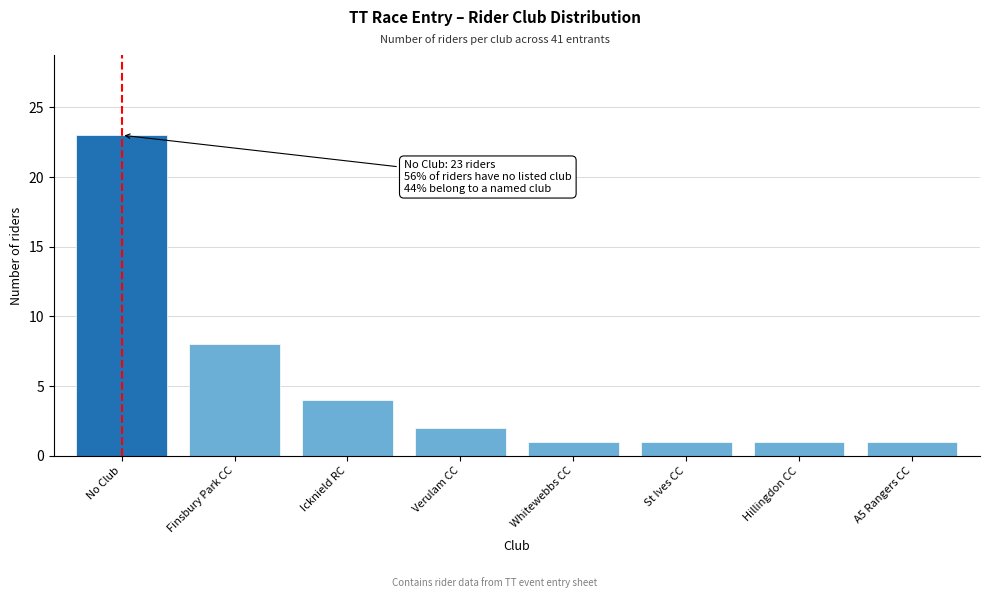

Reading left to right, extract all data points from this chart.

No Club=23	Finsbury Park CC=8	Icknield RC=4	Verulam CC=2	Whitewebbs CC=1	St Ives CC=1	Hillingdon CC=1	A5 Rangers CC=1